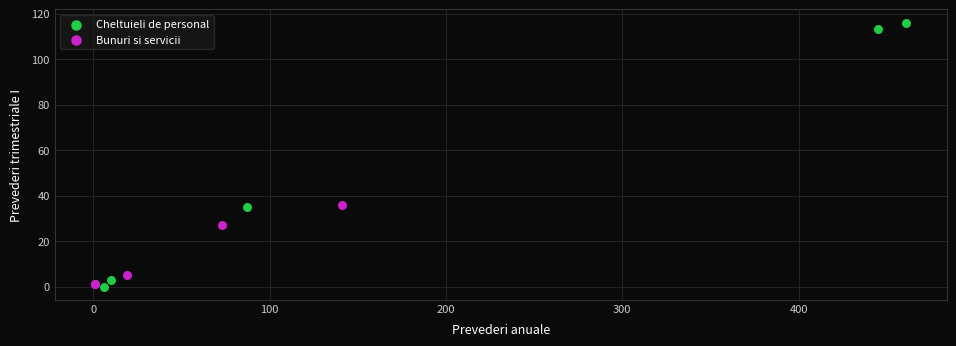

Which series contains the highest Y value?

Cheltuieli de personal